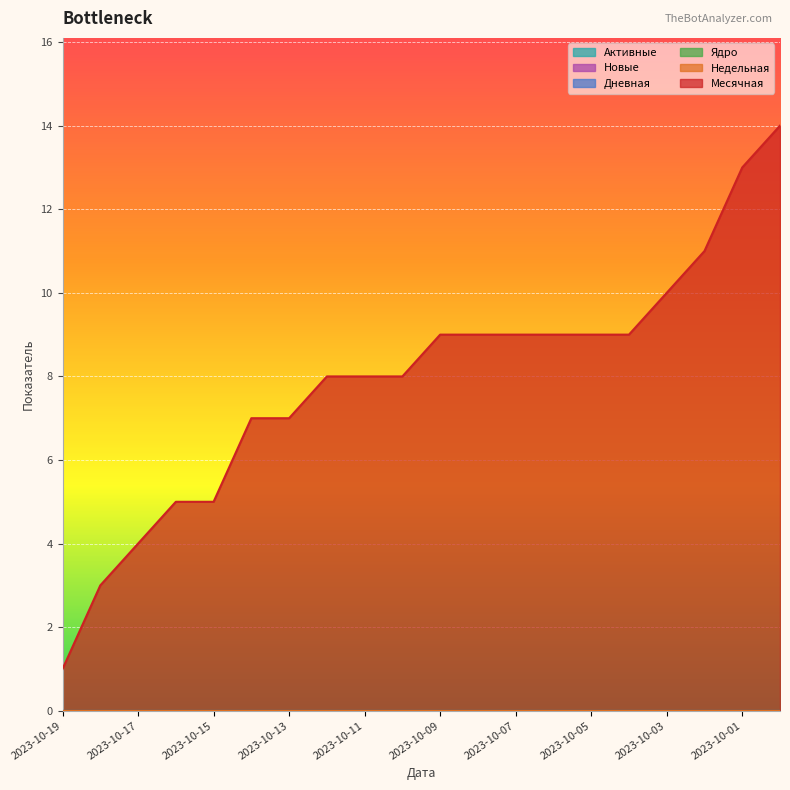

What is the label of the 18th point from the left?

2023-10-02